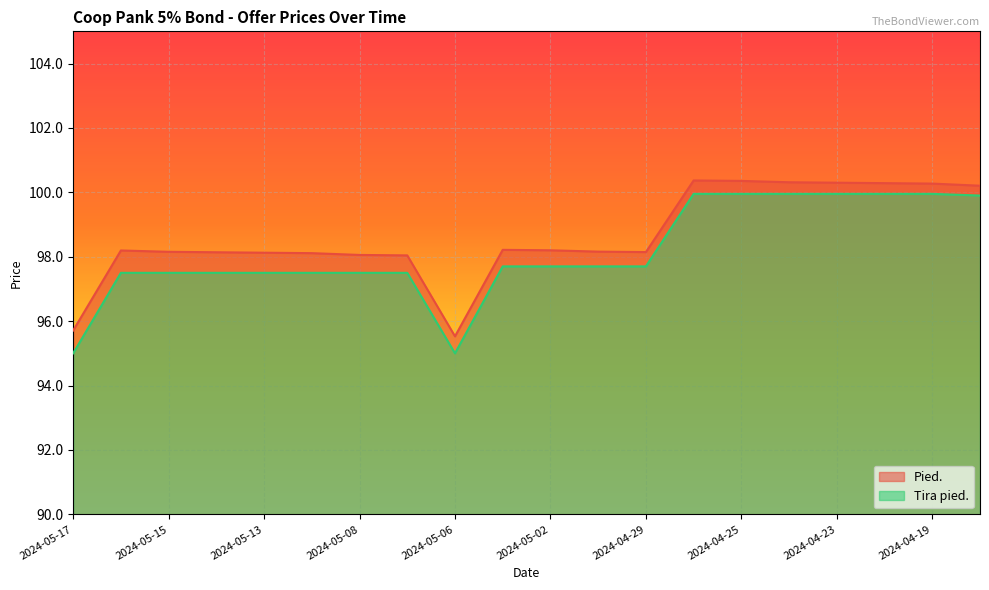

Which series has the largest range (max minus min)?

Tira pied.